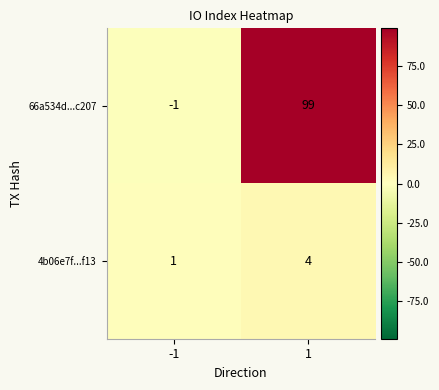

Reading left to right, what are all the values shown in this chart?

66a534d...c207: -1=-1	1=99
4b06e7f...f13: -1=1	1=4